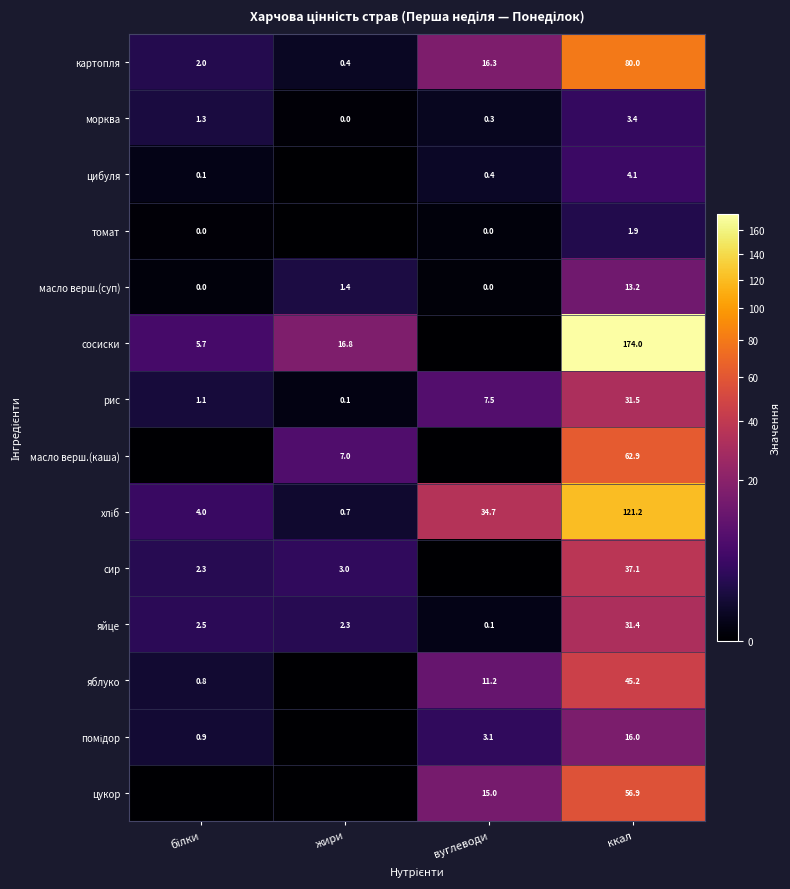

What is the maximum value for яйце?

31.4